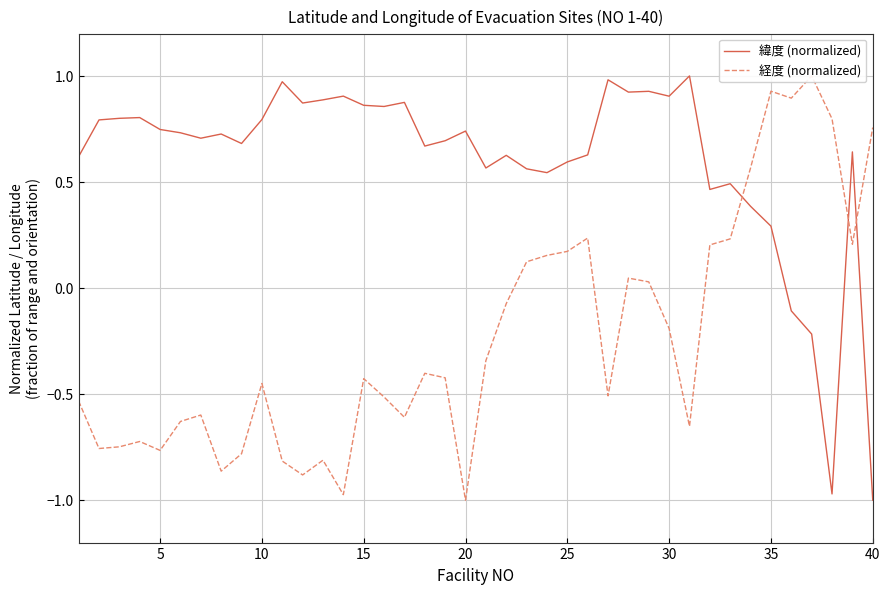

Is it true that 緯度 (normalized) equals 0.9 at 30?

True